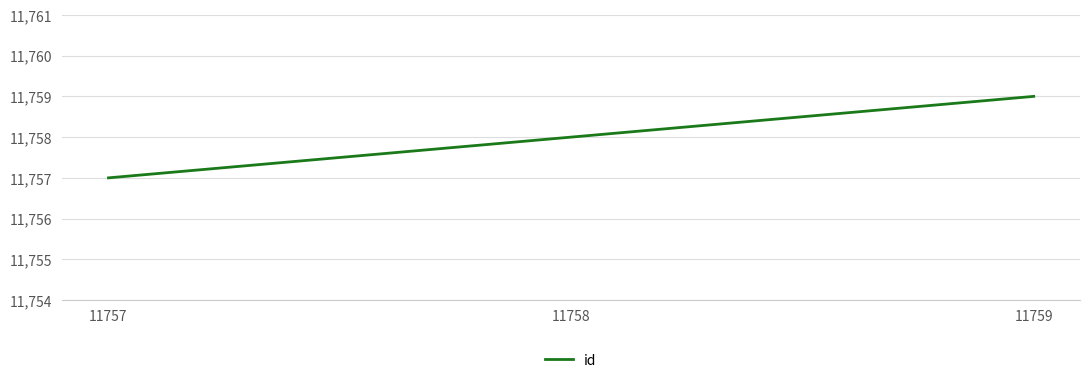

What is the maximum value shown in the chart?

11759